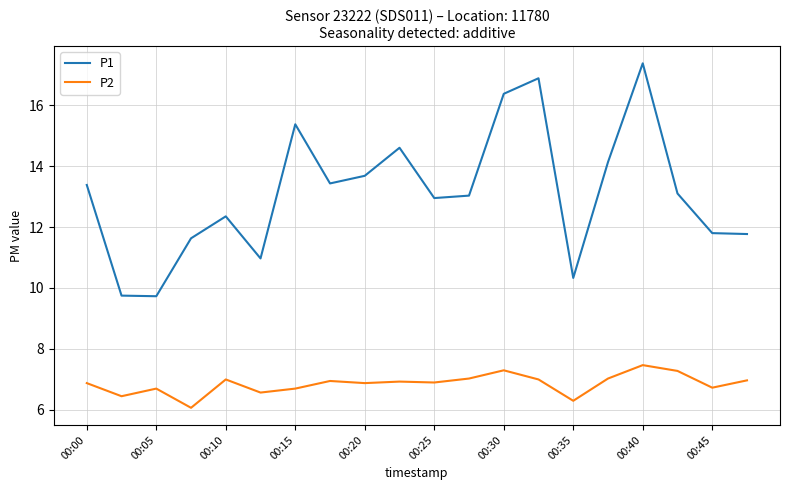

Rank the series by their average value, from highest to lowest.

P1, P2